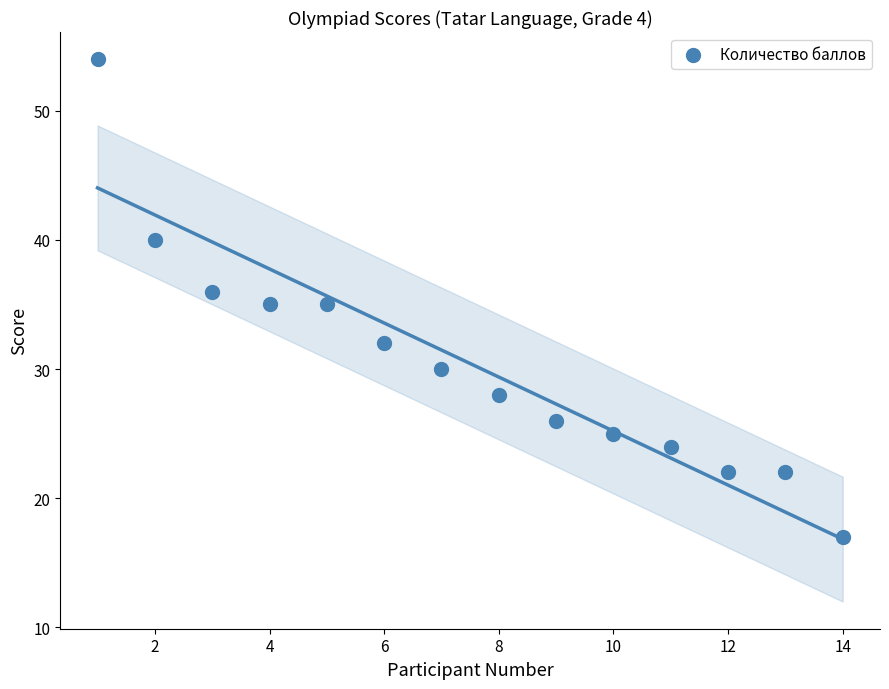

What is the range of X values (max minus min)?

13